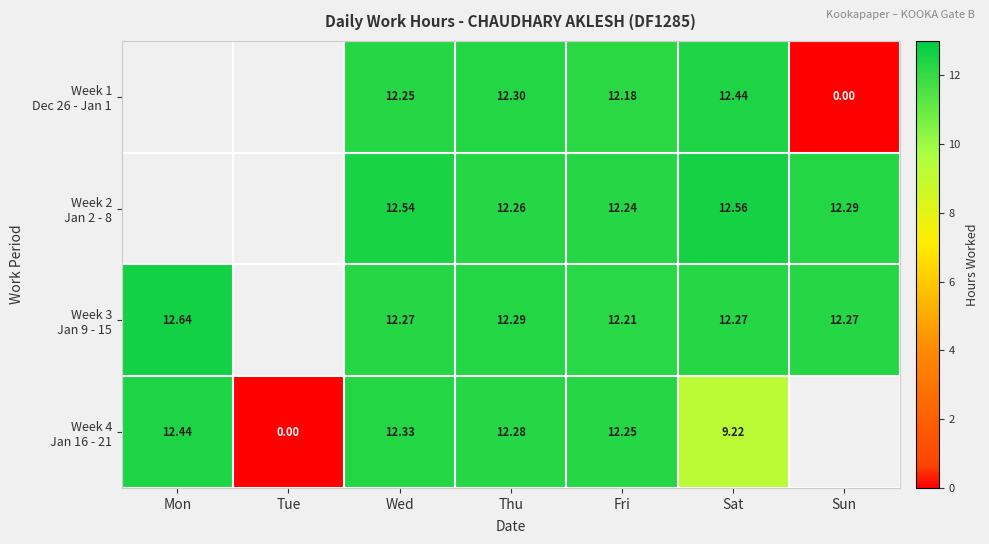

Which series changed the most between Thu and Sun?

Week 1 Dec 26 - Jan 1